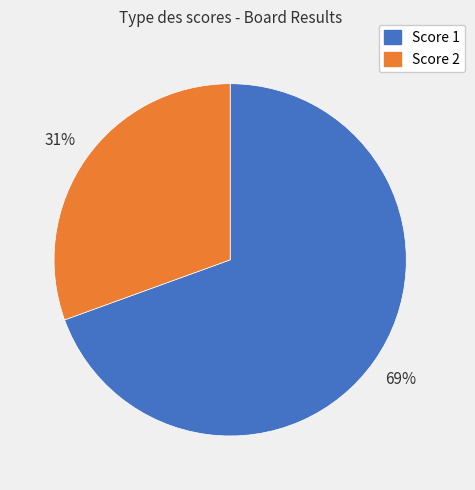

Is there any slice that represents more than half of the pie?

Yes